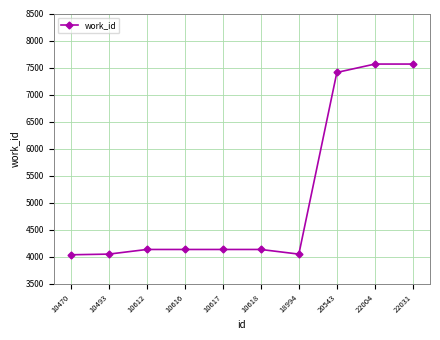

What is the change in value from 10616 to 22031?

+3429